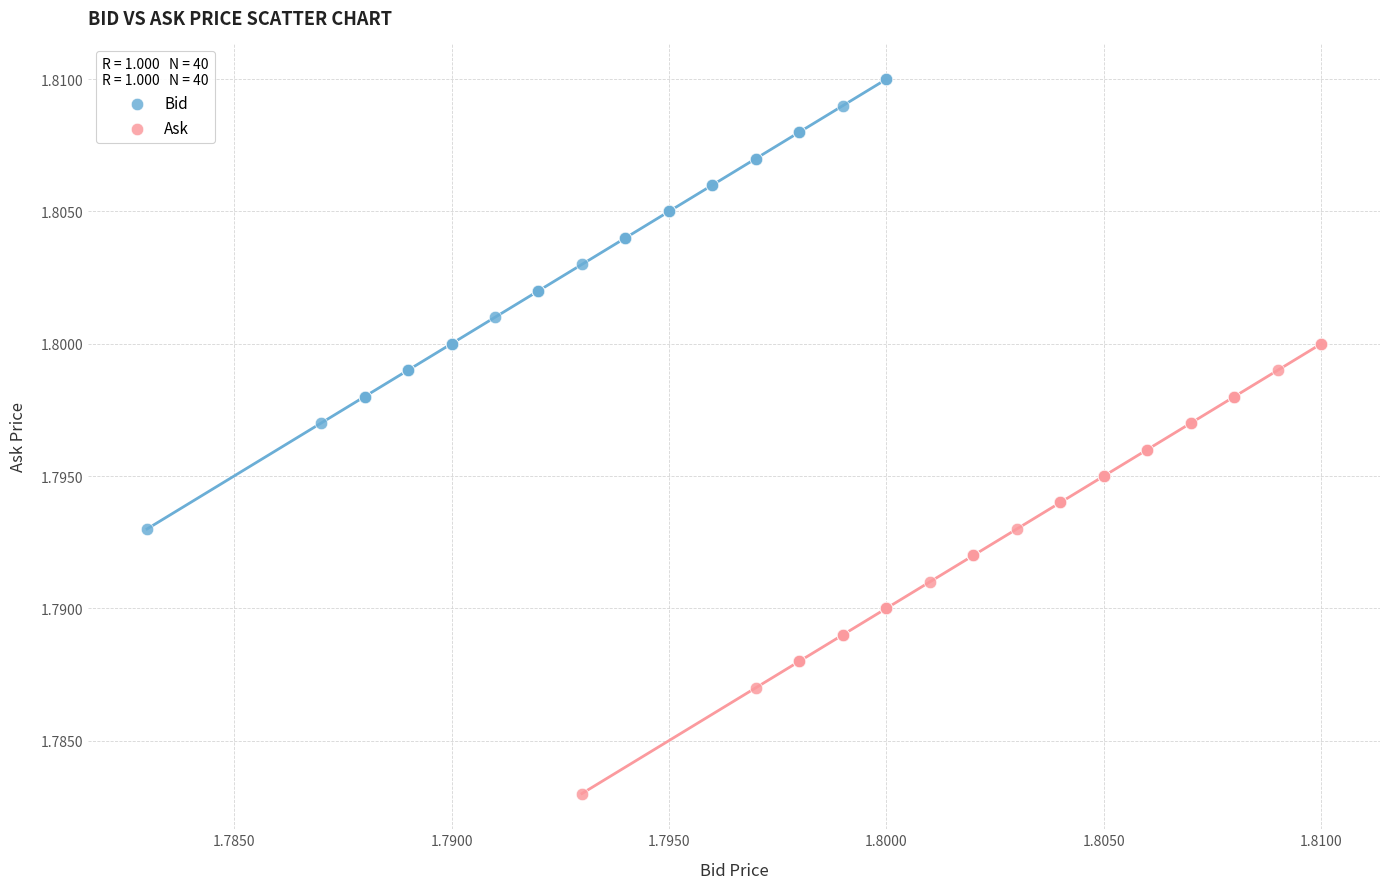

What are all the series names shown in the legend?

Bid, Ask